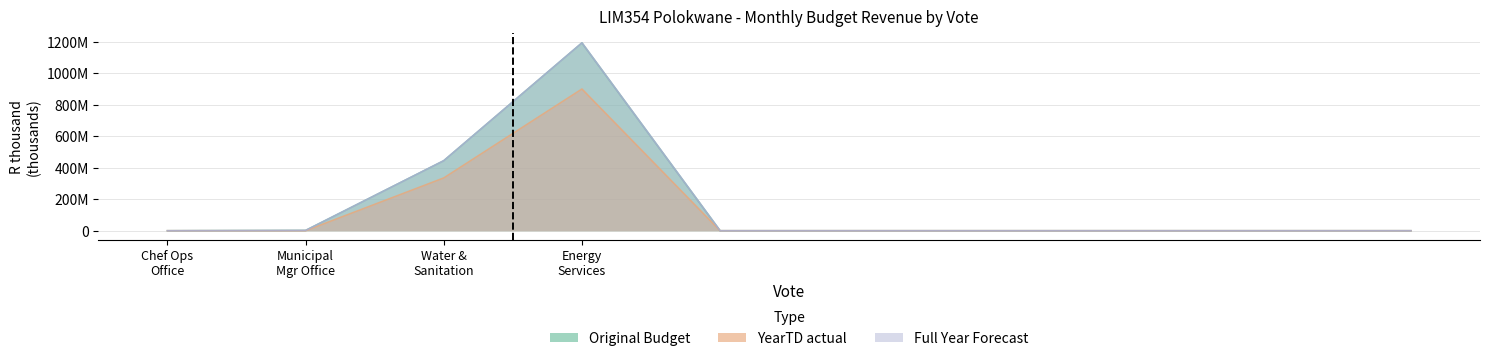

Does the chart display data point markers on the line(s)?

No